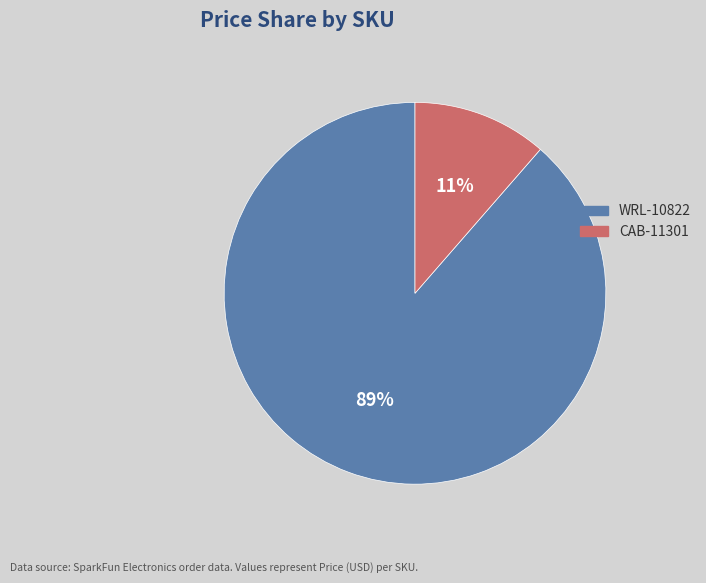

To the nearest percent, what percentage of the pie is WRL-10822?

89%